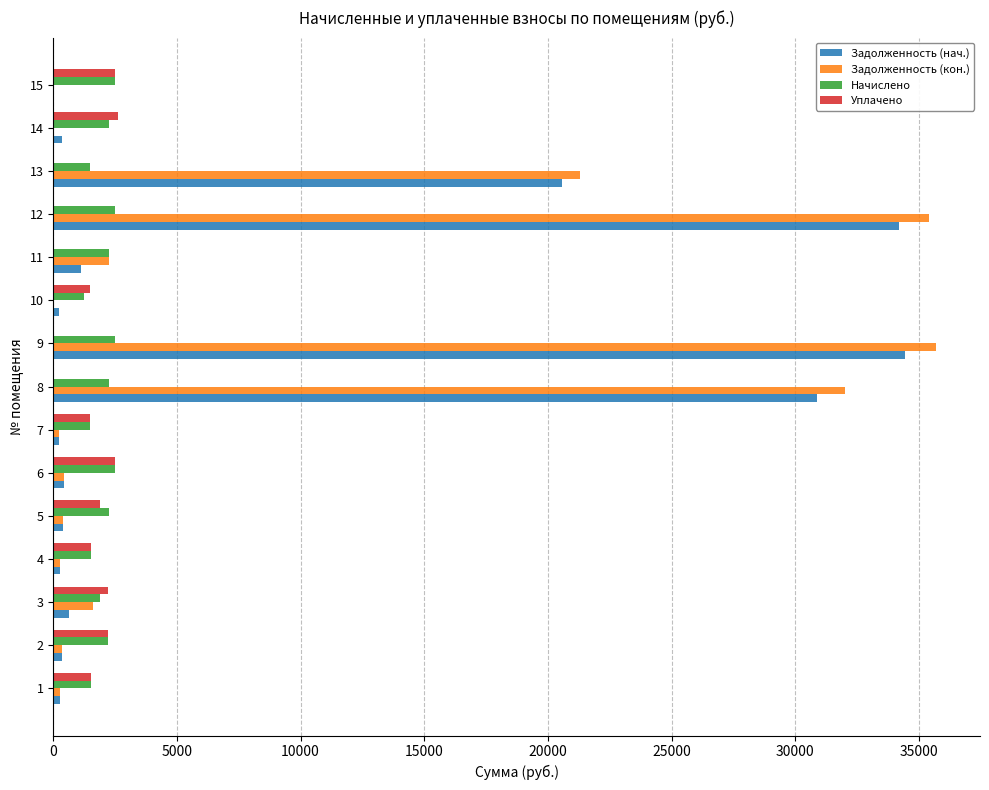

Between 11 and 12, which series saw the biggest shift?

Задолженность (кон.)